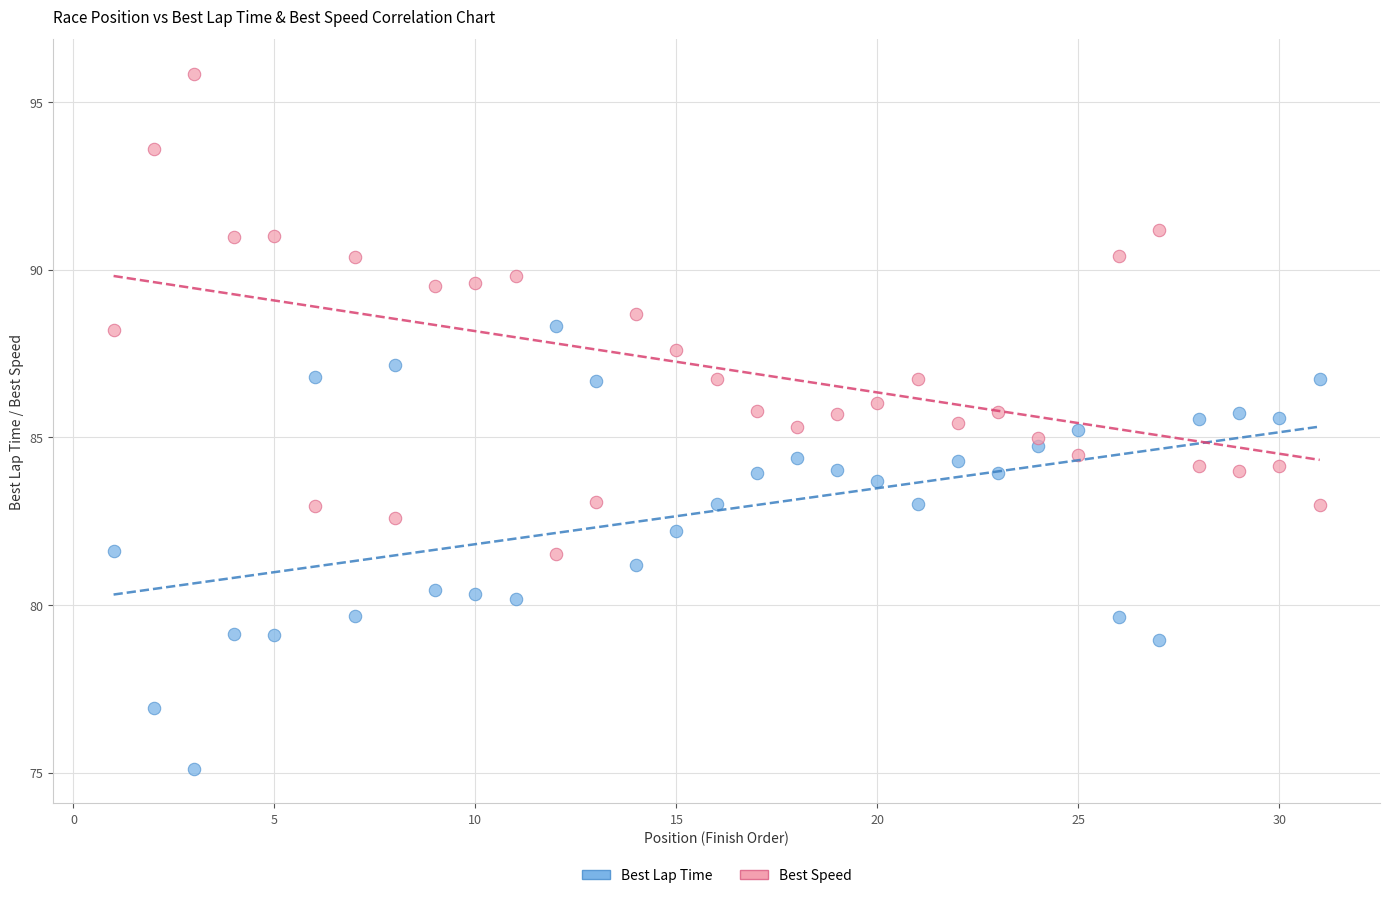

Across all data points, what is the range of Y values (max minus min)?

20.7